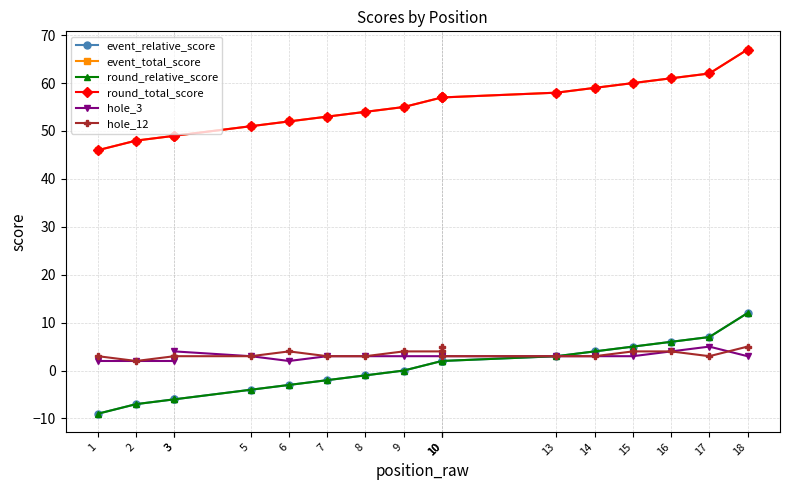

Is it true that event_total_score equals 75 at 2?

False